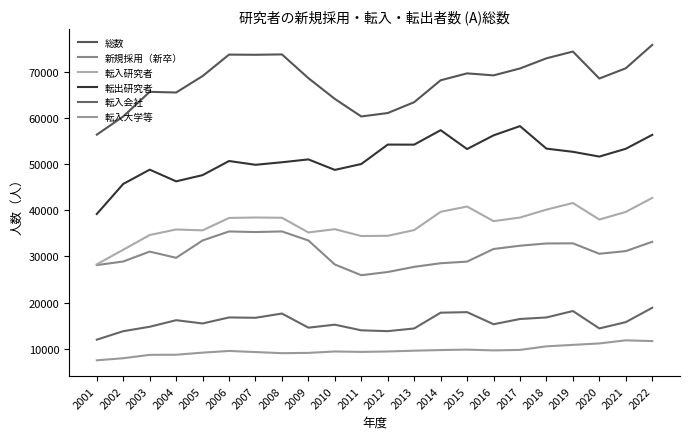

The 新規採用（新卒） series shows 28885 at 2015. True or false?

True